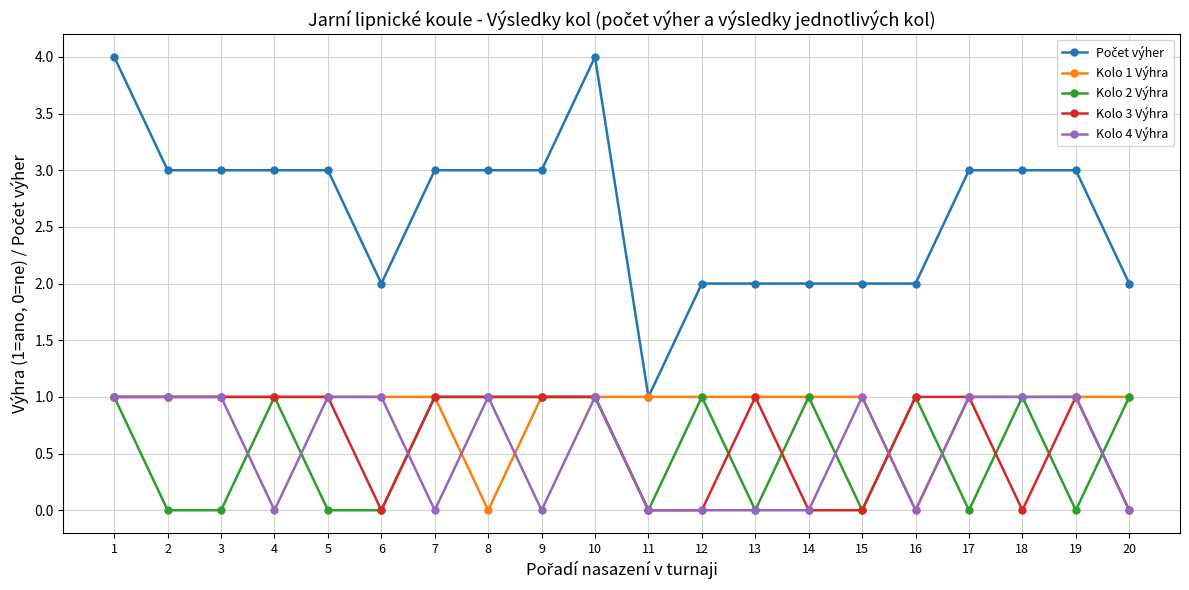

What is the maximum value shown in the chart?

4